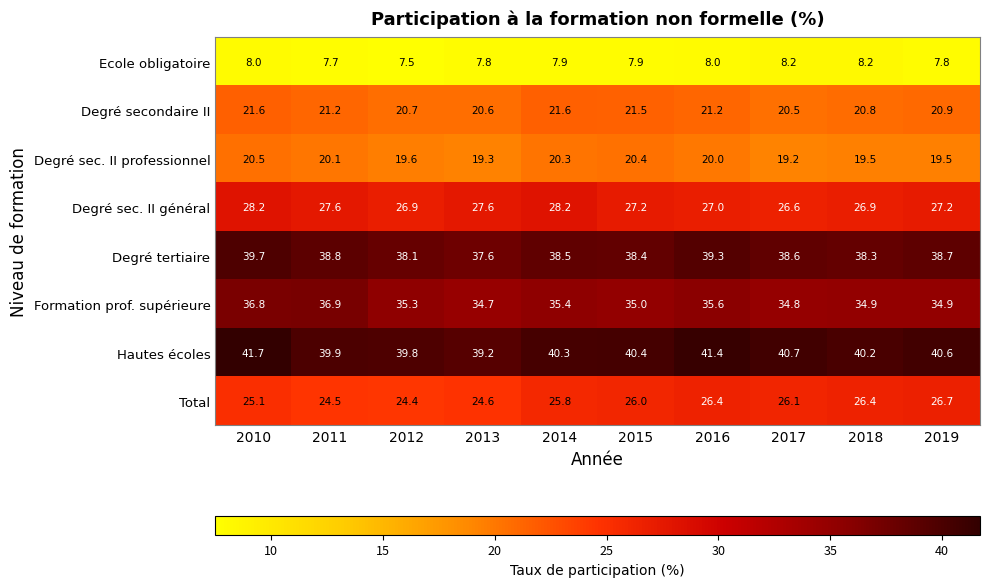

Which label corresponds to the smallest value in the chart?

2012